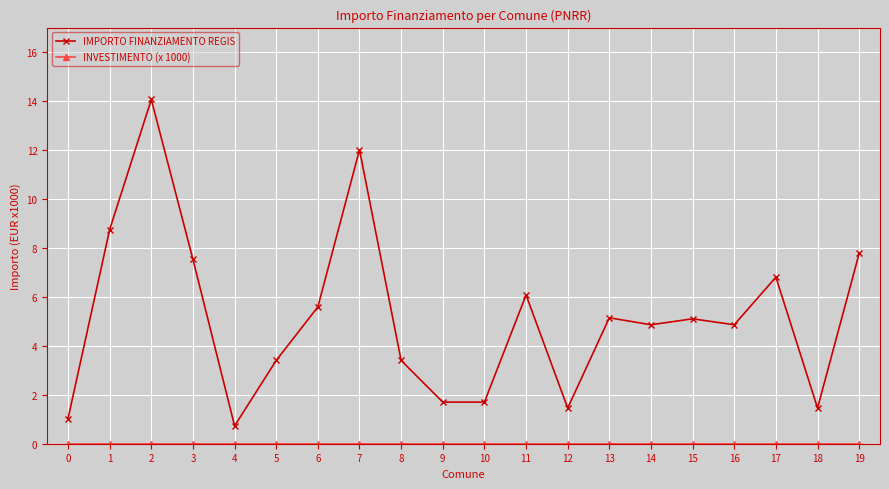

Which series has the largest total across all categories?

IMPORTO FINANZIAMENTO REGIS